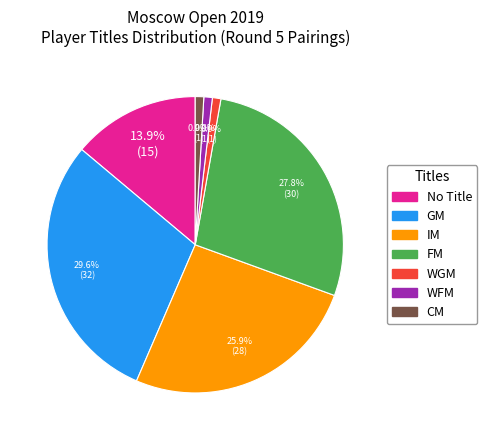

Is there a majority slice in this chart?

No